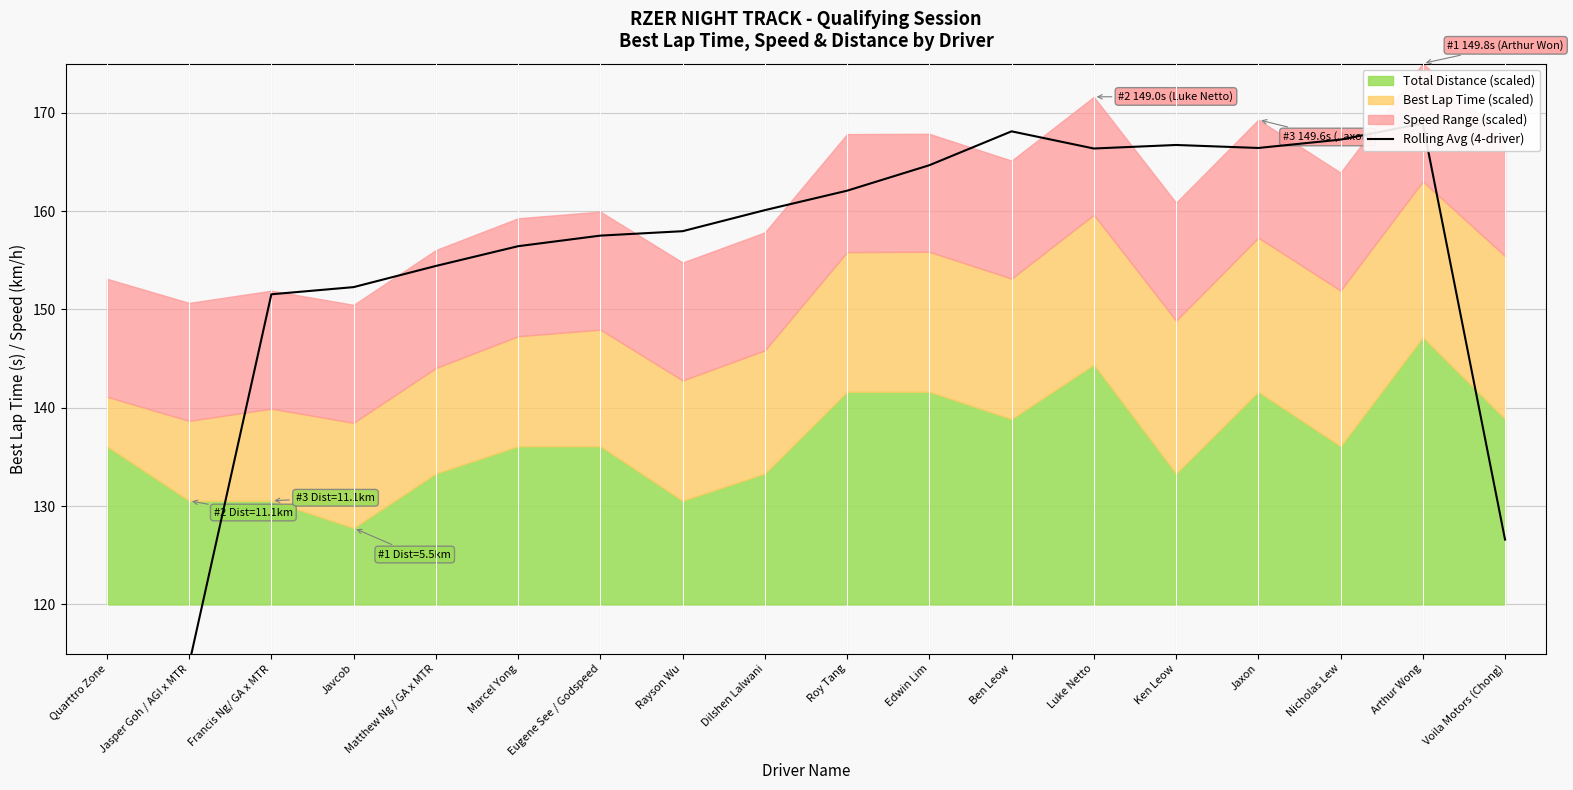

How many values are below 160?

9